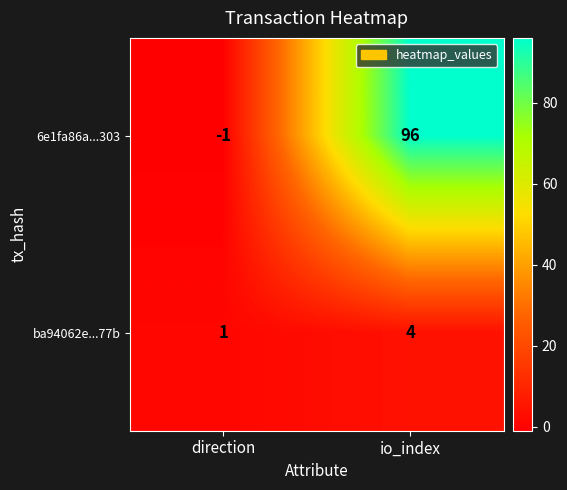

Reading left to right, extract all data points from this chart.

6e1fa86a...303: -1	96
ba94062e...77b: 1	4